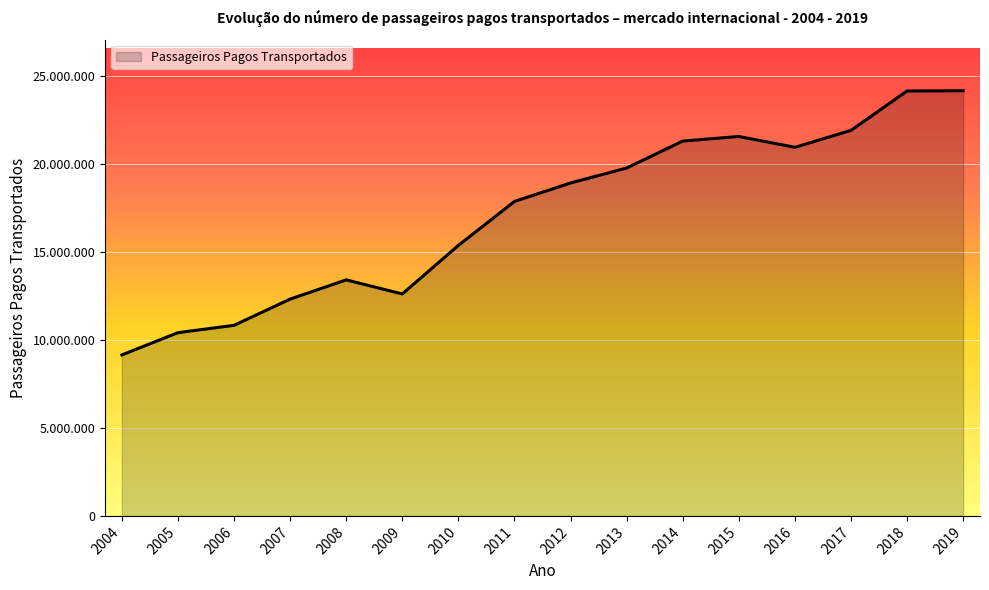

Where does the data first go above 18902769?

2013